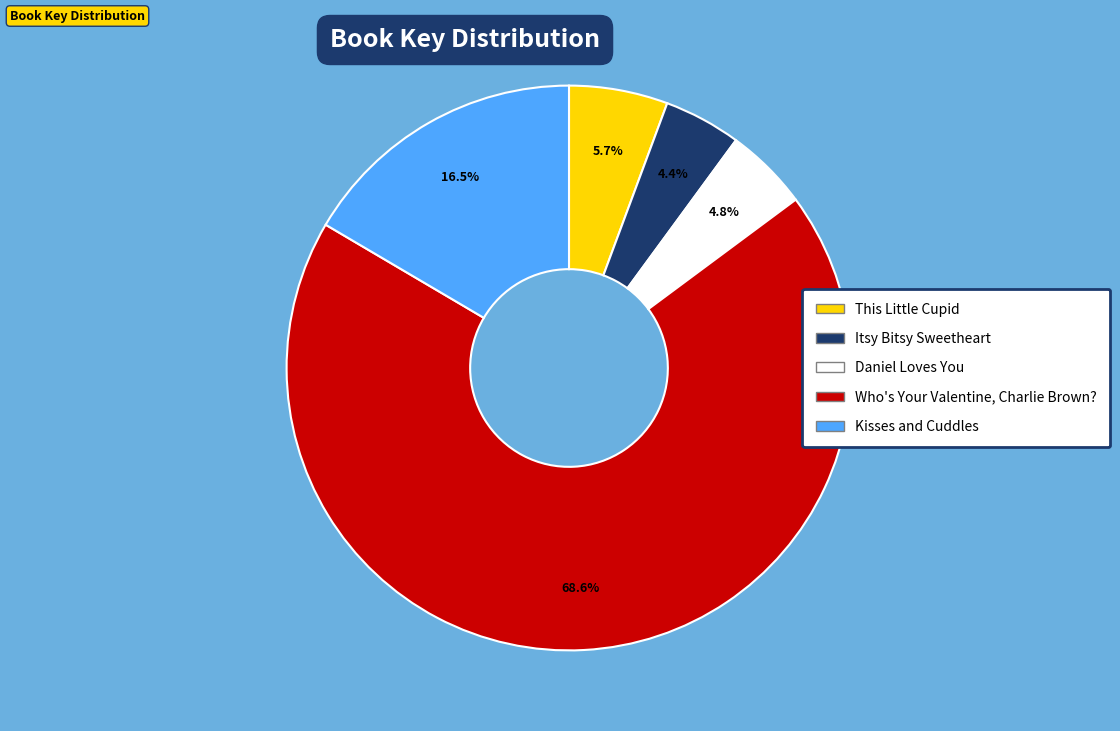

Rank the categories by value from lowest to highest.

Itsy Bitsy Sweetheart, Daniel Loves You, This Little Cupid, Kisses and Cuddles, Who's Your Valentine, Charlie Brown?